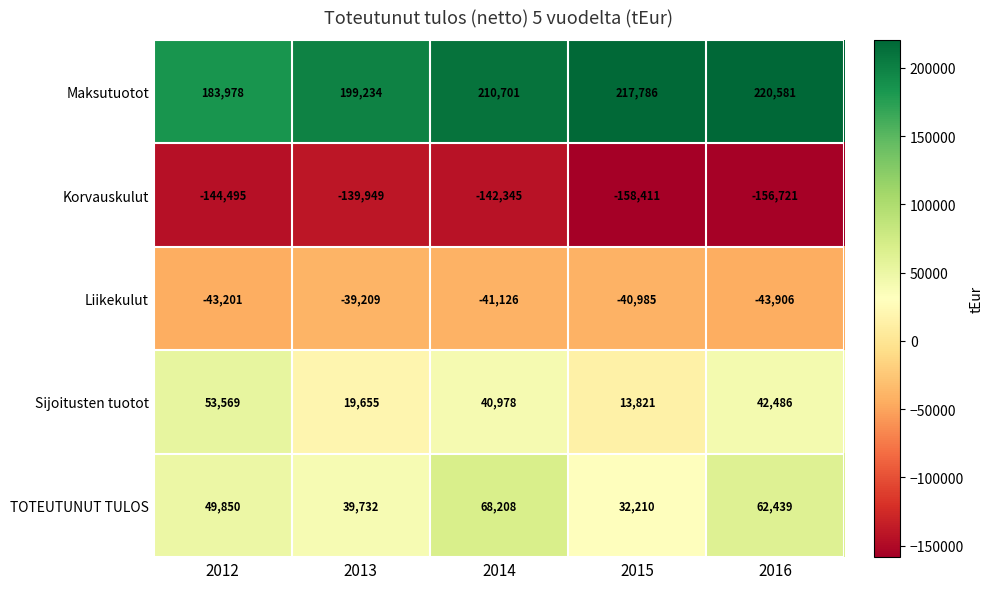

At which label is TOTEUTUNUT TULOS closest to 50209?

2012